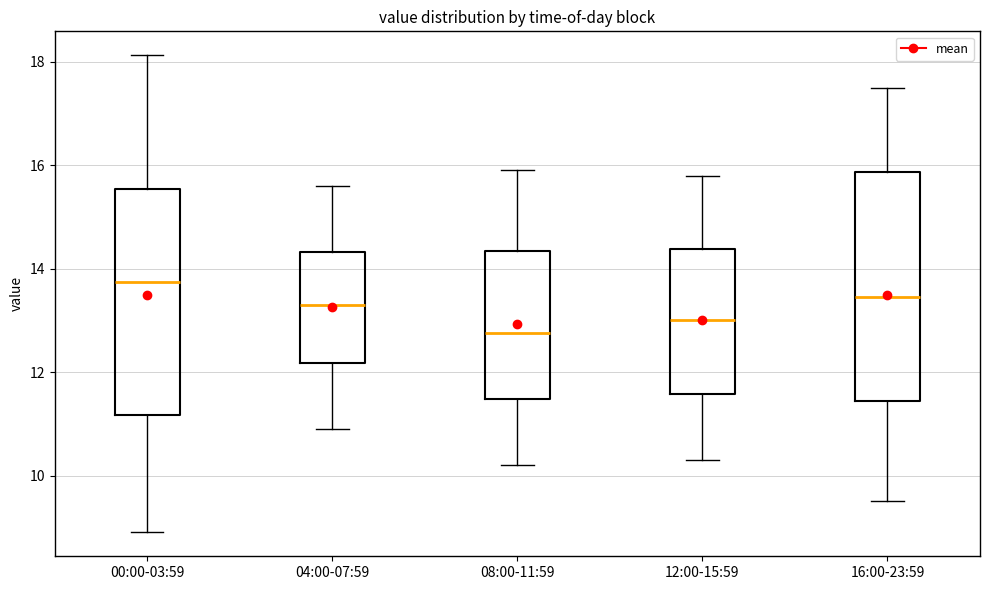

Reading left to right, read every box against the y-axis: the position of its median line, the range the box covers, and the ends of its whiskers. The values are not printed on the chart, so give them approximately, as read against the axis.

00:00-03:59: median 13.8, box 11.2 to 15.6, whiskers 9.0 to 18.2
04:00-07:59: median 13.4, box 12.2 to 14.4, whiskers 11.0 to 15.6
08:00-11:59: median 12.8, box 11.4 to 14.4, whiskers 10.2 to 16.0
12:00-15:59: median 13.0, box 11.6 to 14.4, whiskers 10.4 to 15.8
16:00-23:59: median 13.4, box 11.4 to 15.8, whiskers 9.6 to 17.6